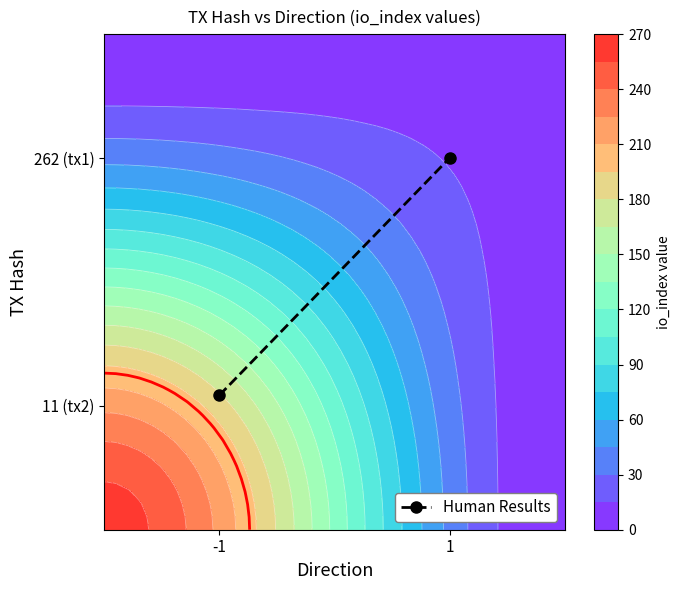

The chart shows a value of 0.0 at -1. True or false?

True